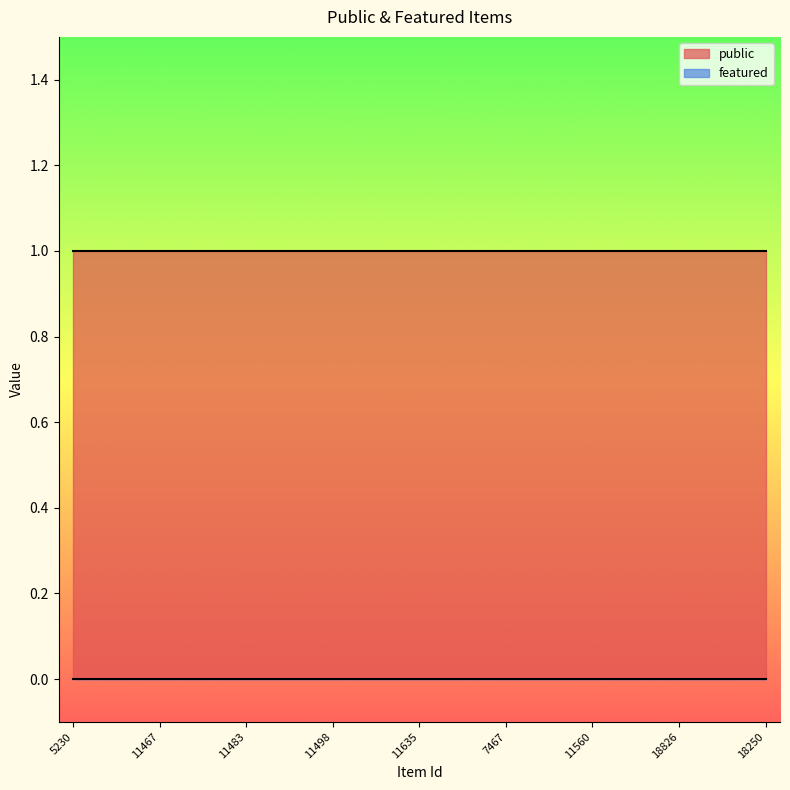

What is the label of the 21st point from the right?

11579